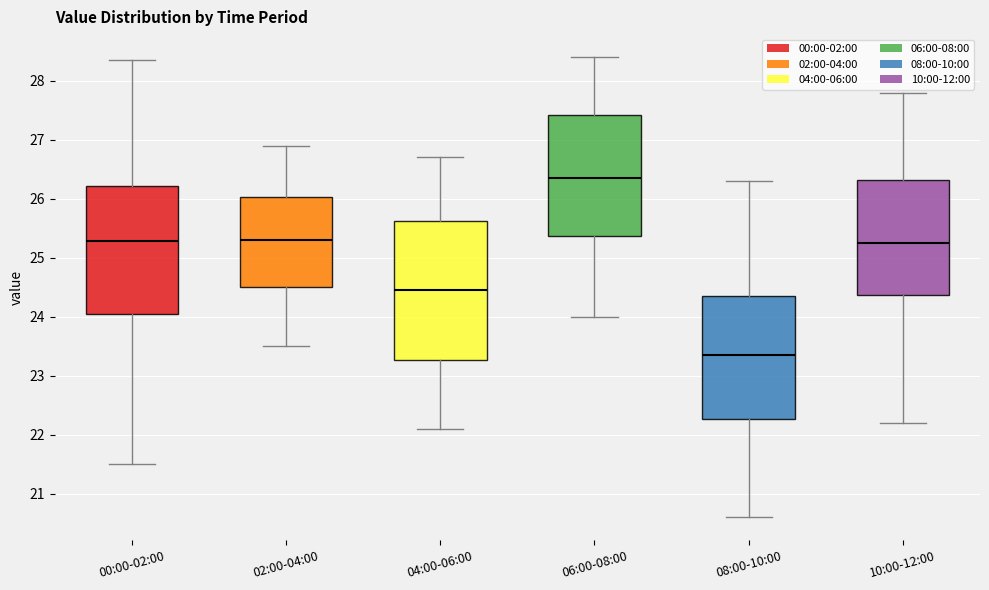

Comparing the boxes themselves (not the whiskers), which one is the tallest?

04:00-06:00